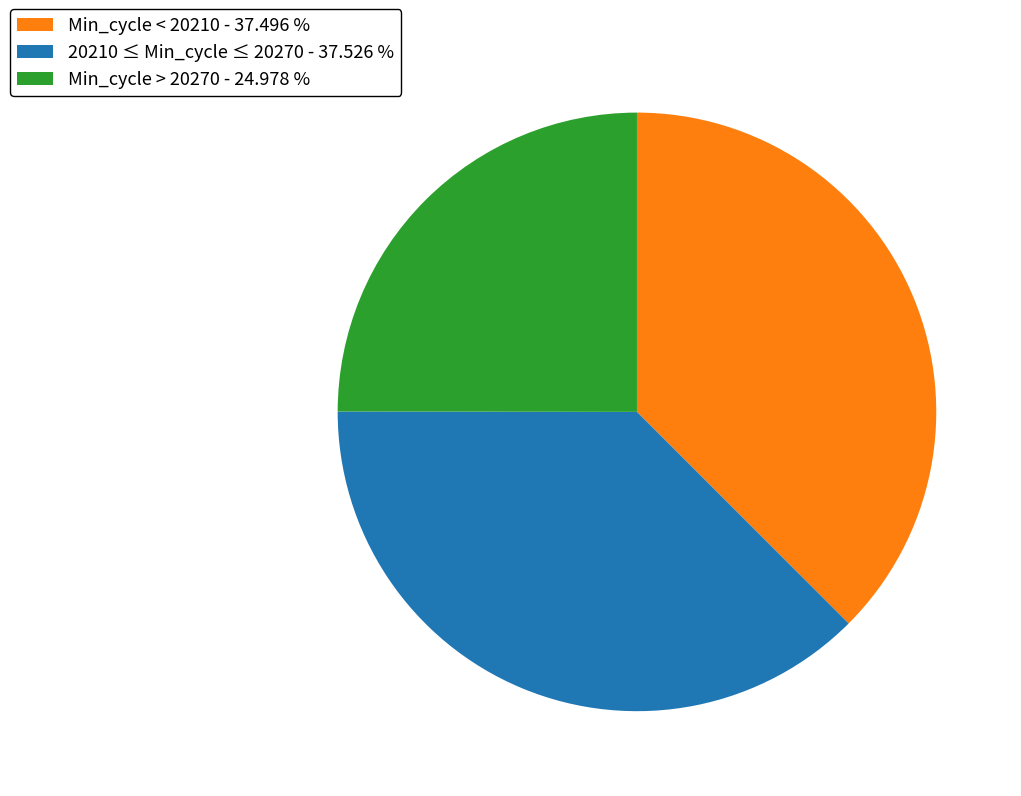

Between 20210 ≤ Min_cycle ≤ 20270 - 37.526 % and Min_cycle > 20270 - 24.978 %, which is larger?

20210 ≤ Min_cycle ≤ 20270 - 37.526 %